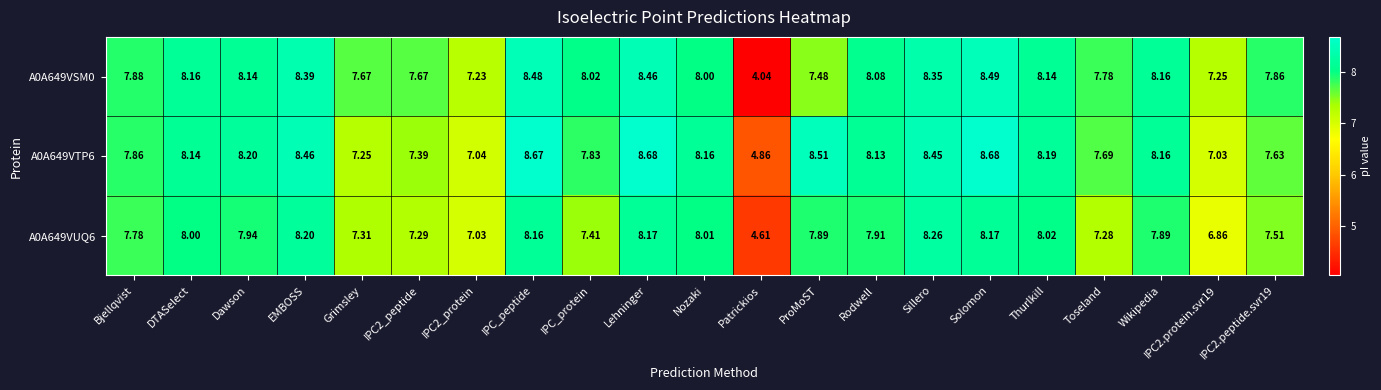

Which category has the highest value in the A0A649VSM0 series?

Solomon